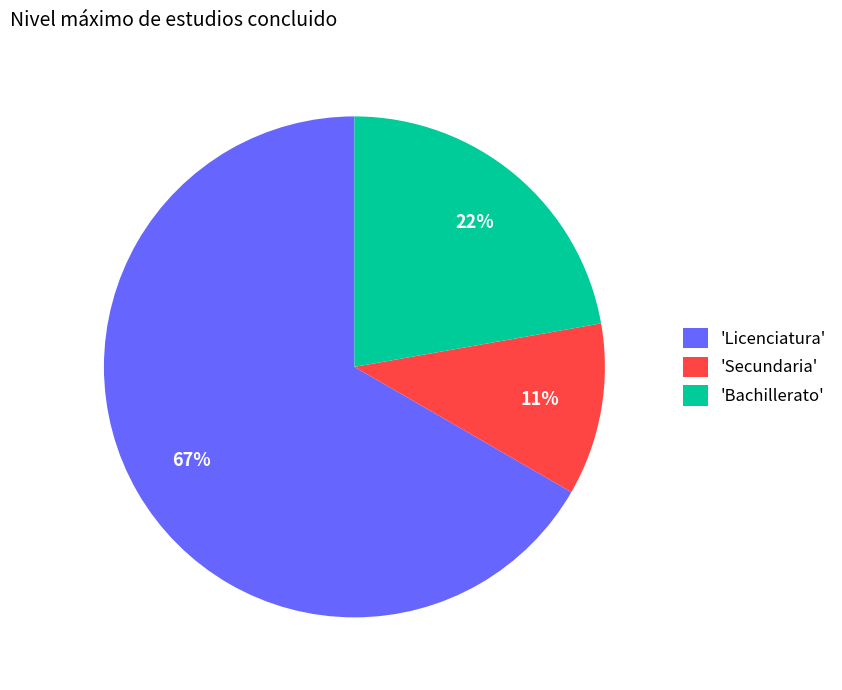

To the nearest percent, what portion does 'Bachillerato' represent?

22%